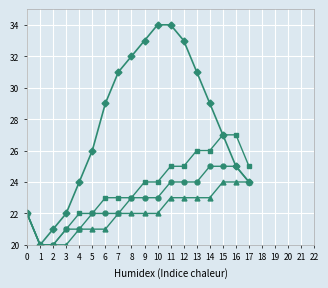

What is the greatest value displayed?

34